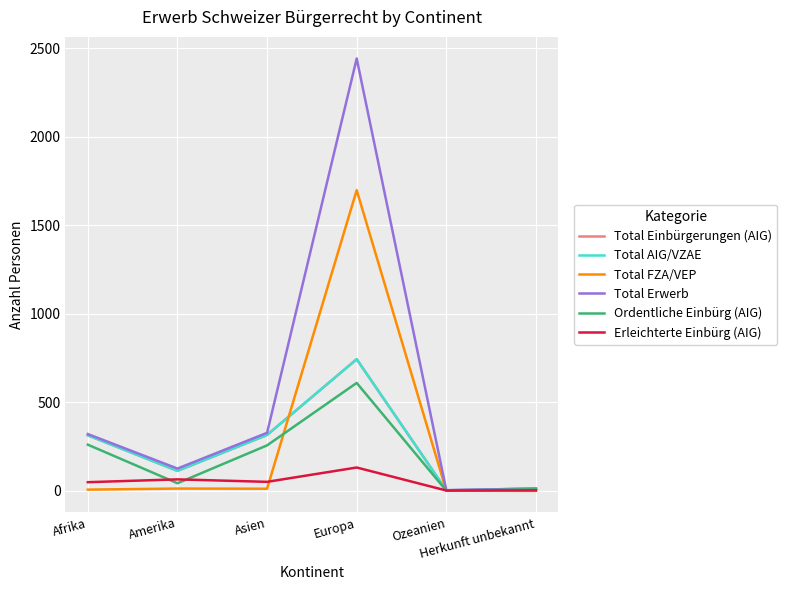

Where does the Erleichterte Einbürg (AIG) series first go above 51?

Amerika